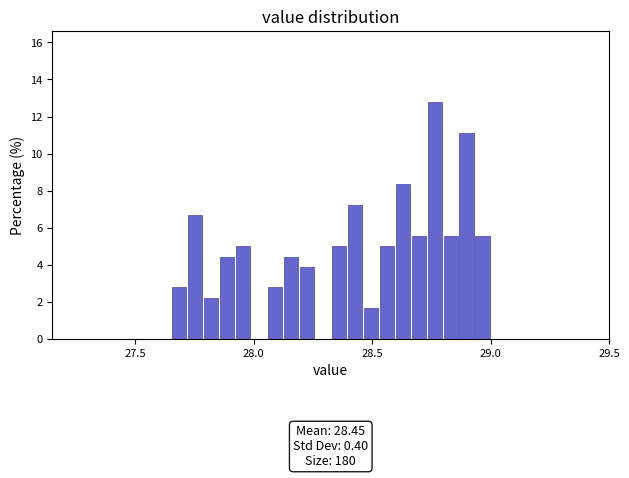

Around what value on the x-axis is the tallest bar? Give the approximate position of its centre, as read against the axis.

28.75